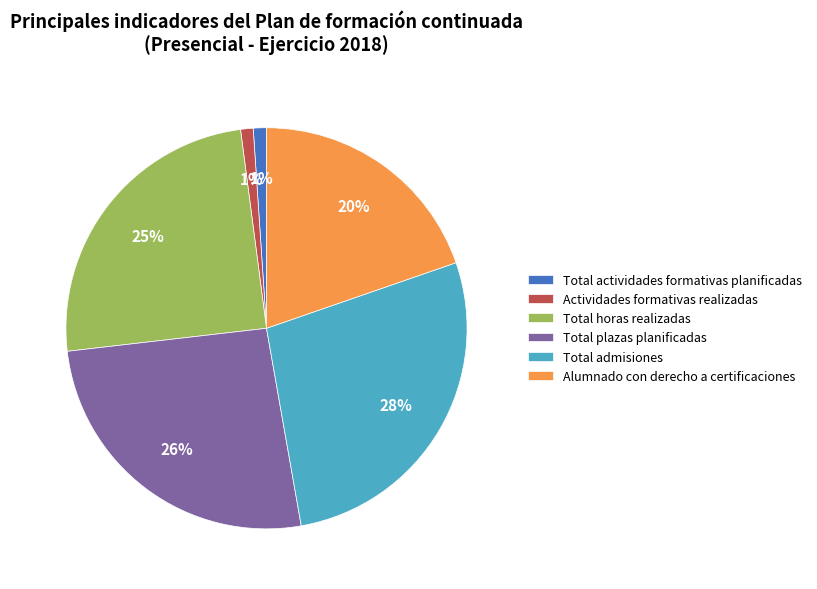

To the nearest percent, what is the difference between the largest and smallest slice percentages?

27%